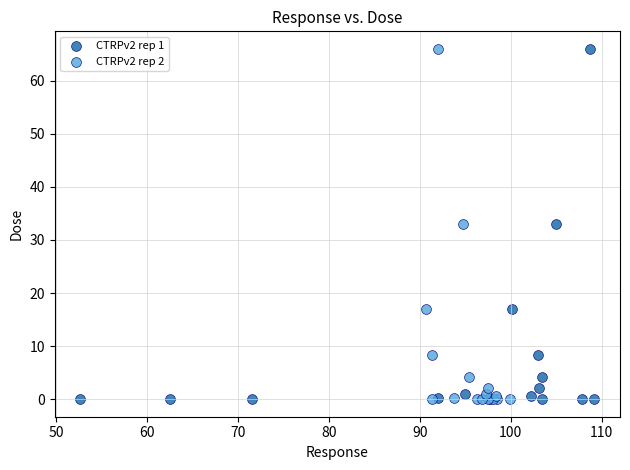

What are all the series names shown in the legend?

CTRPv2 rep 1, CTRPv2 rep 2